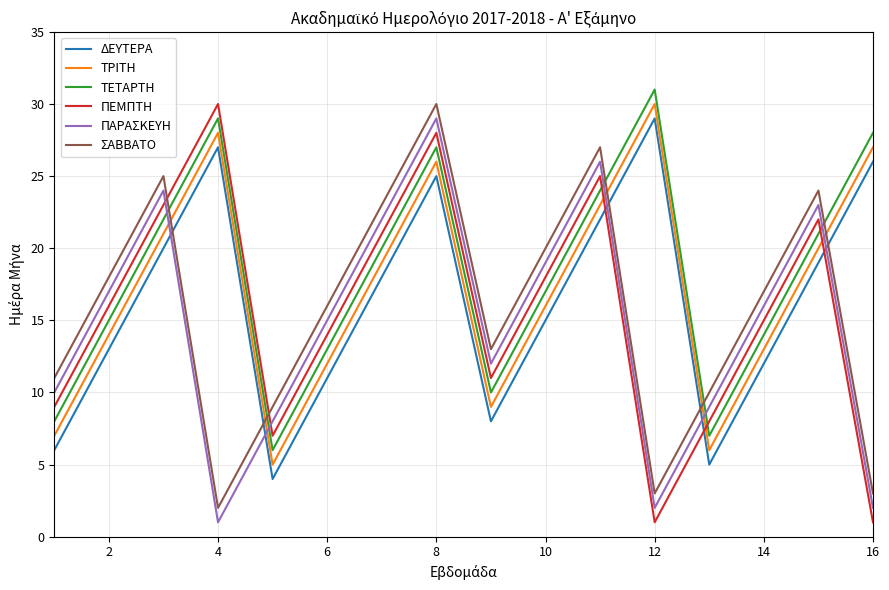

What is the average value of the ΤΕΤΑΡΤΗ series?

18